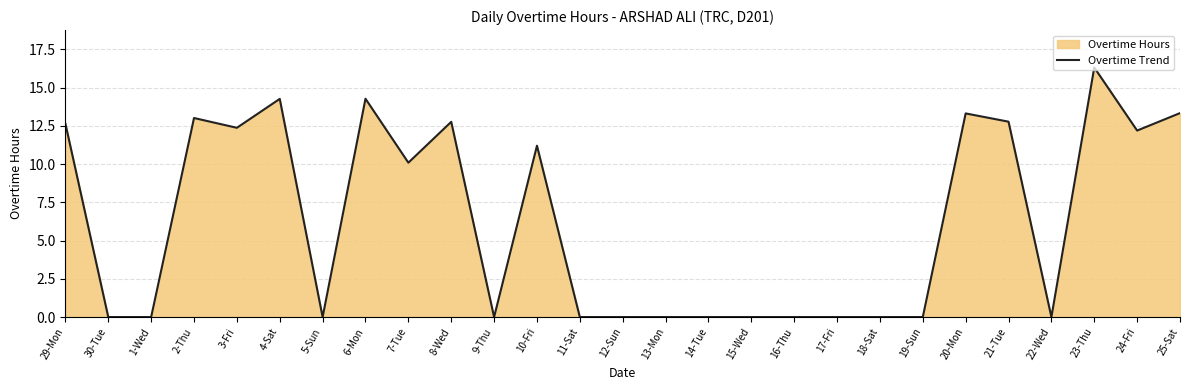

The value at 21-Tue is 8.7. True or false?

False